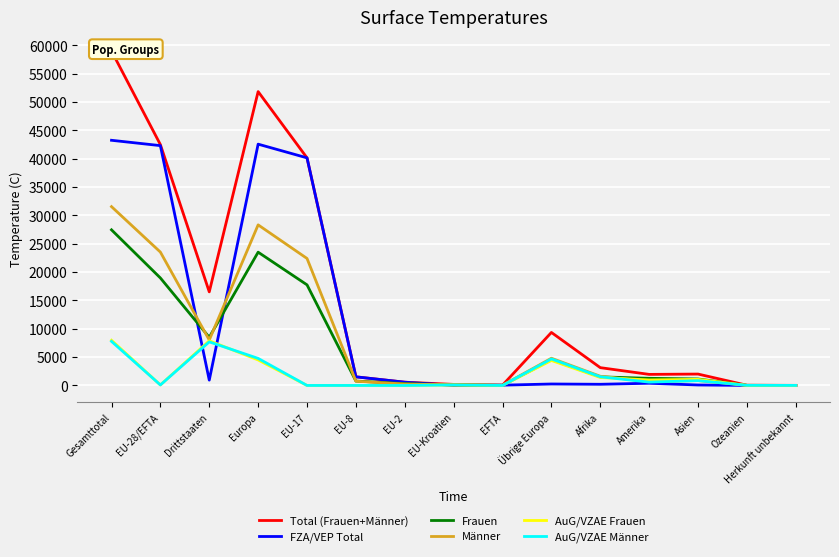

Between Gesamttotal and EU-2, which series saw the biggest shift?

Total (Frauen+Männer)